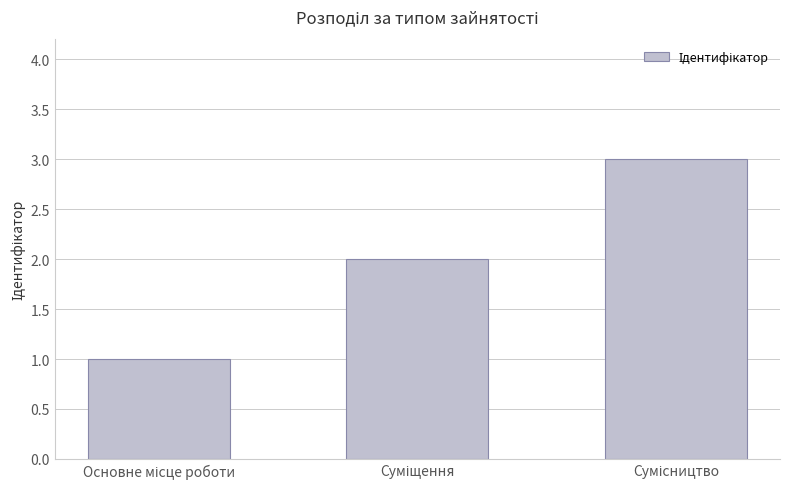

What is the sum of all values?

6